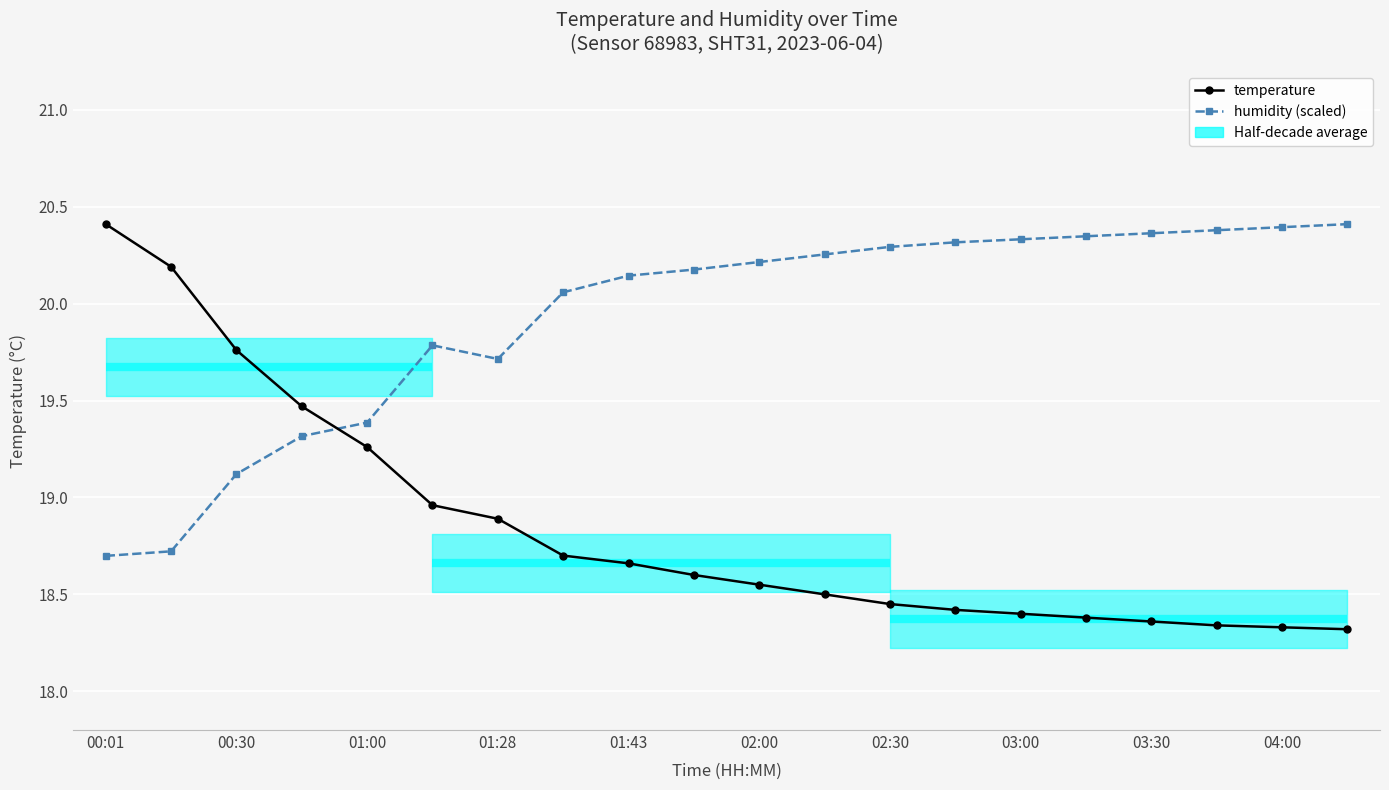

List the series in order of their overall mean, highest first.

humidity, temperature